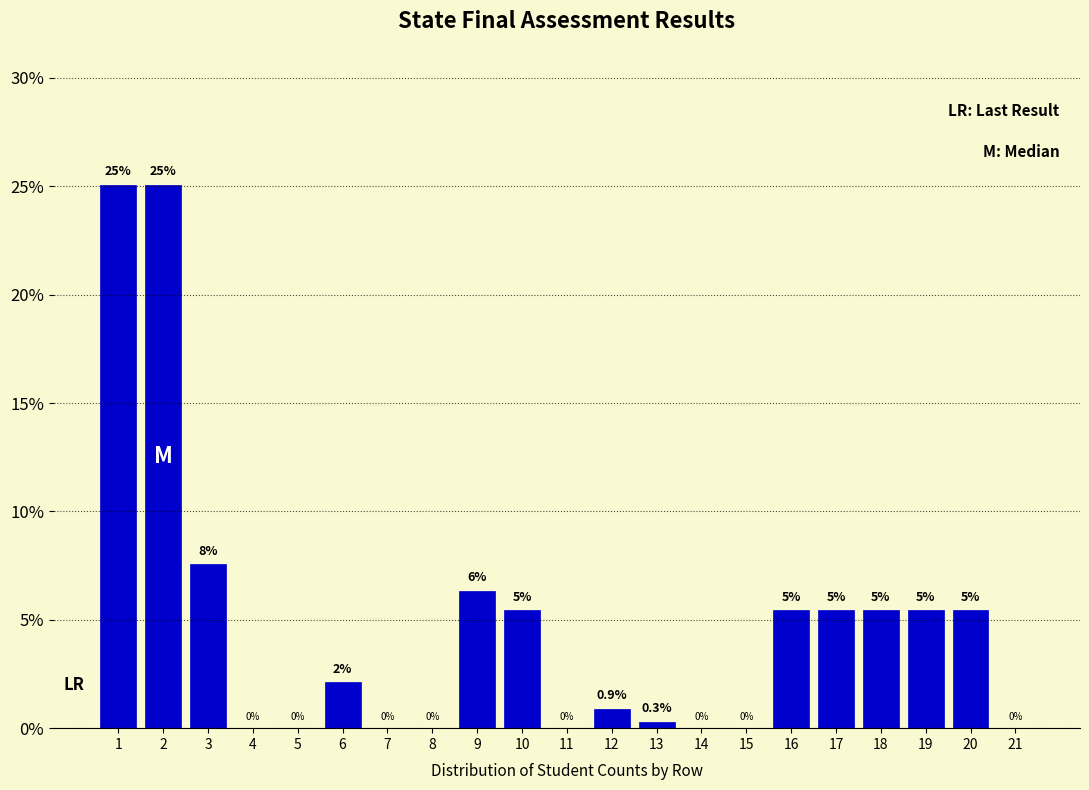

At which label is the value closest to 12?

3